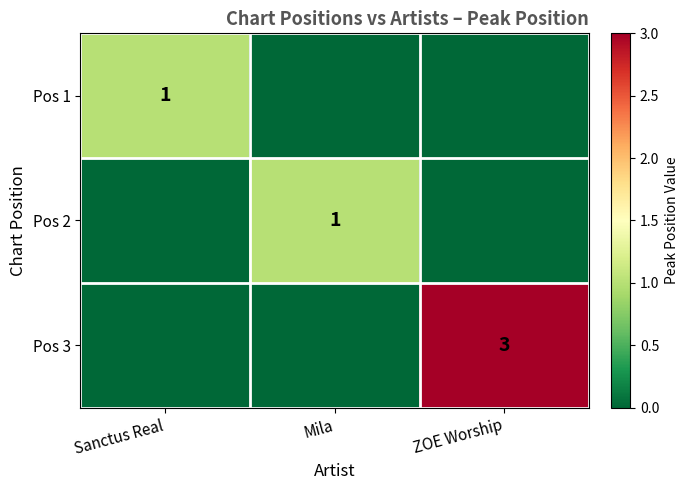

True or false: Pos 2 has a value of 1 at Mila.

True